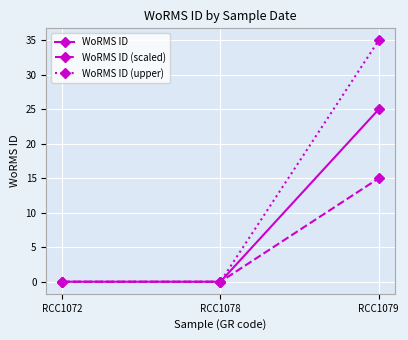

Which series has the widest spread of values?

WoRMS ID (upper)